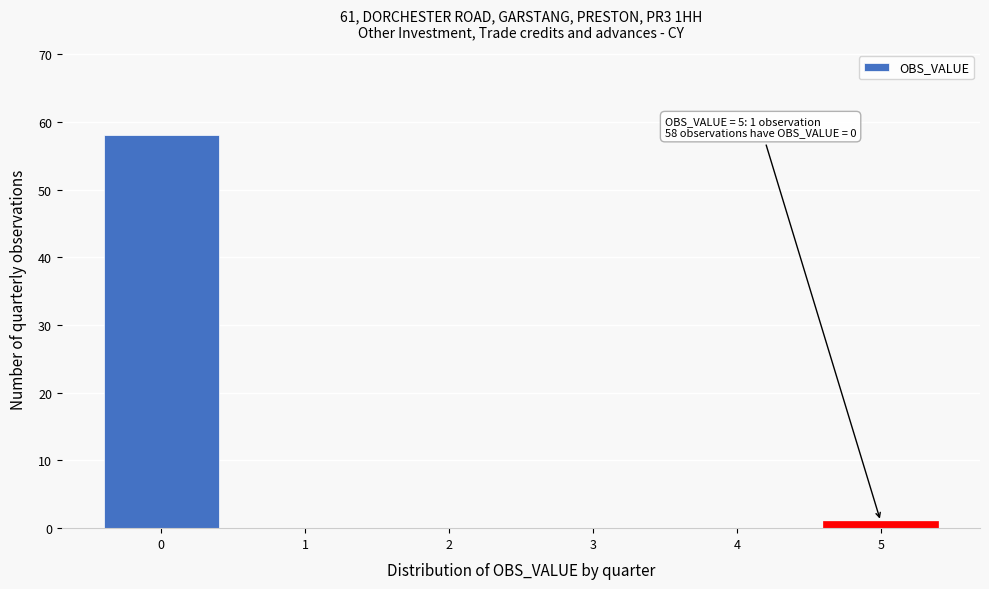

Reading left to right, extract all data points from this chart.

0=58	1=0	2=0	3=0	4=0	5=1